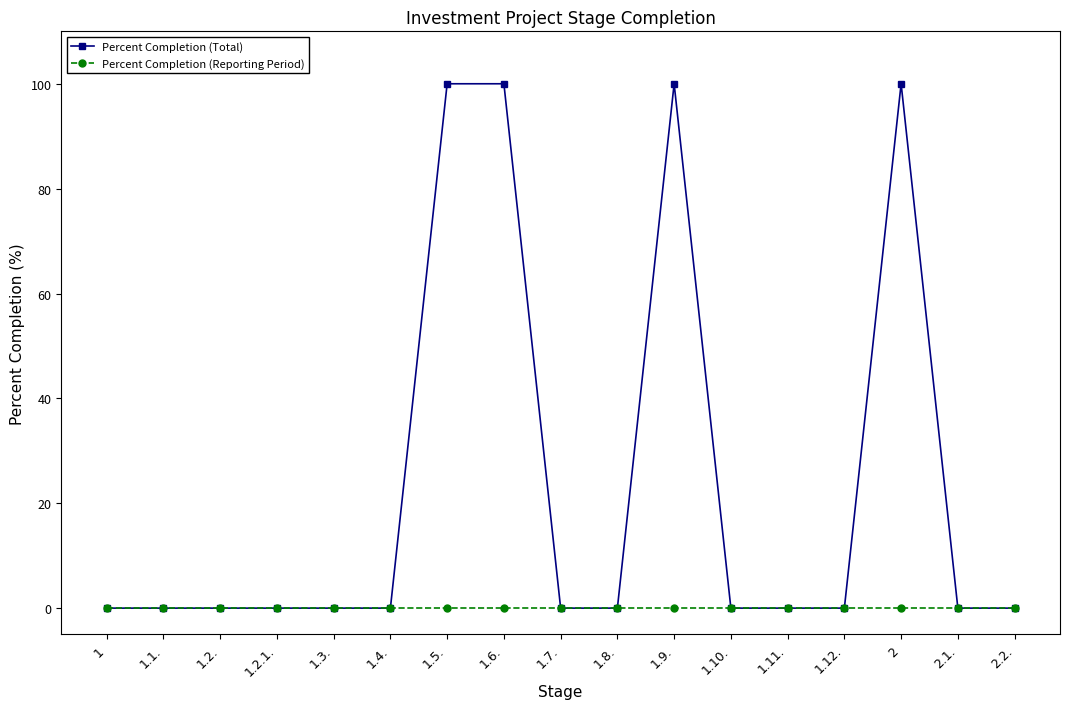

What is the maximum value for Percent Completion (Total)?

100